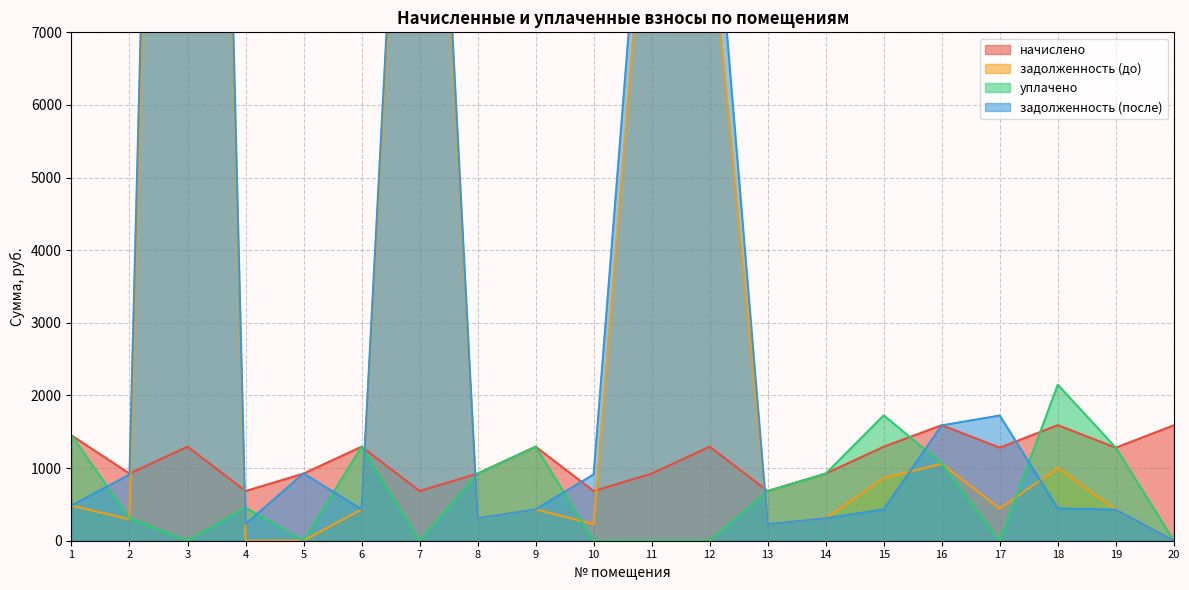

Count the number of data series in this chart.

4